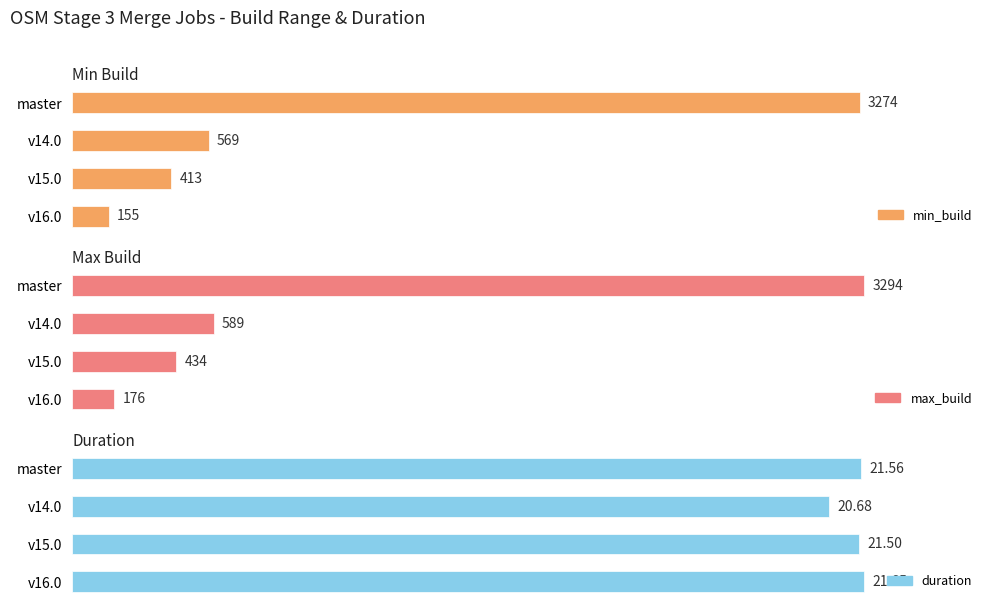

Reading left to right, what are all the values shown in this chart?

min_build: 3274.0	569.0	413.0	155.0
max_build: 3294.0	589.0	434.0	176.0
duration: 21.6	20.7	21.5	21.6